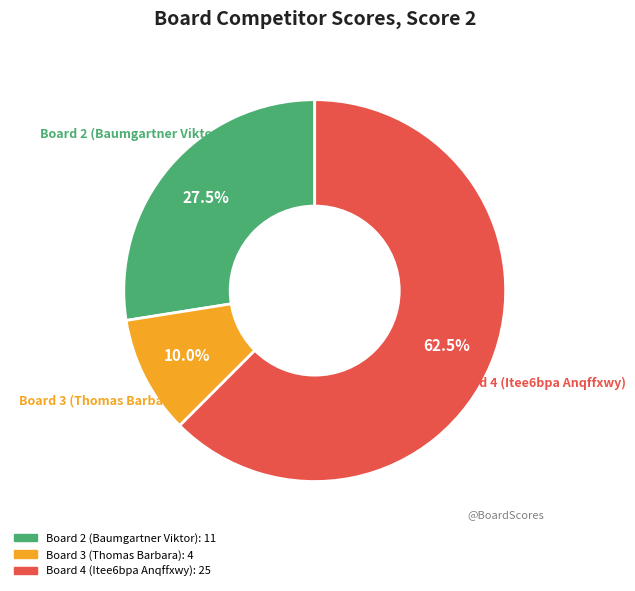

To the nearest percent, what is the average slice percentage?

33%